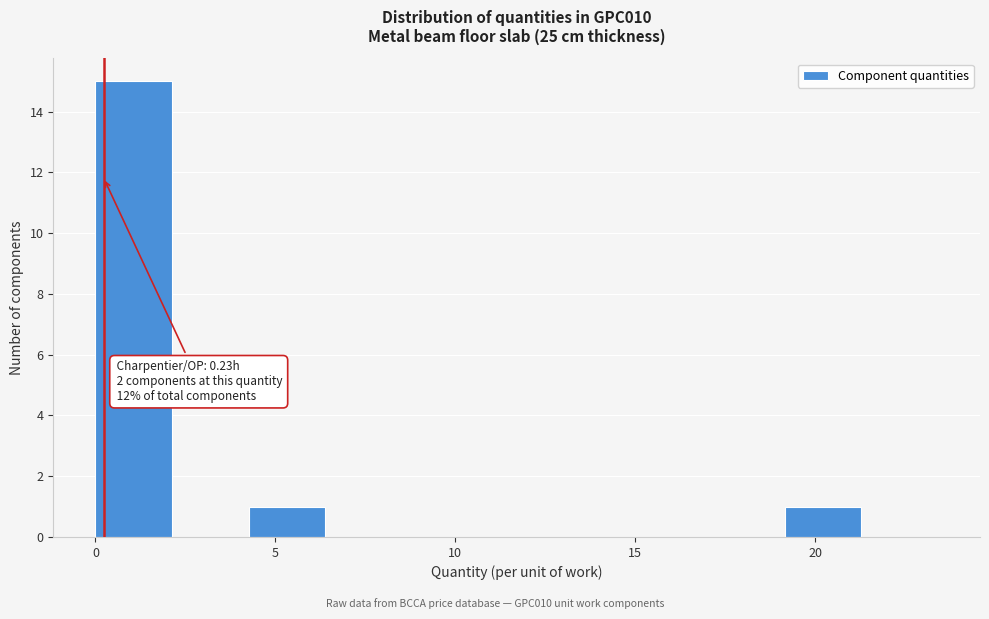

Which range on the x-axis has the tallest bar?

0.0 to 2.0